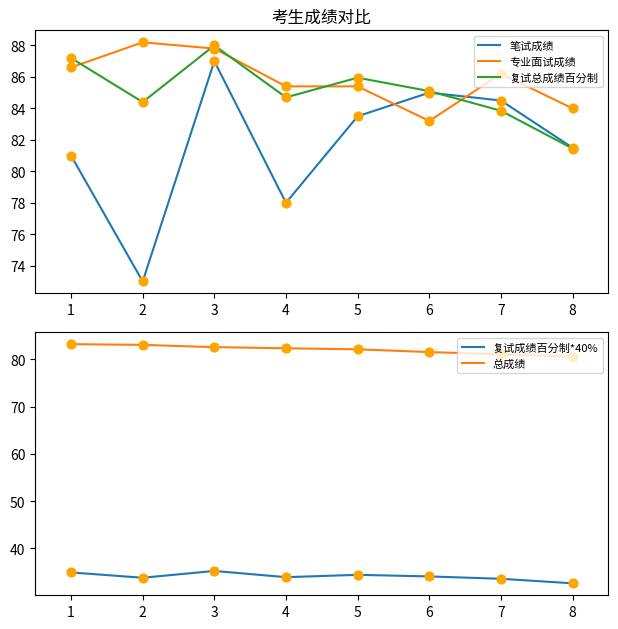

Is the value of 专业面试成绩 at 4 greater than the value of 复试总成绩百分制 at 2?

Yes